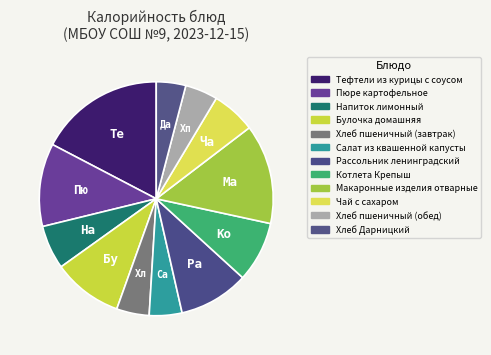

Is there a majority slice in this chart?

No